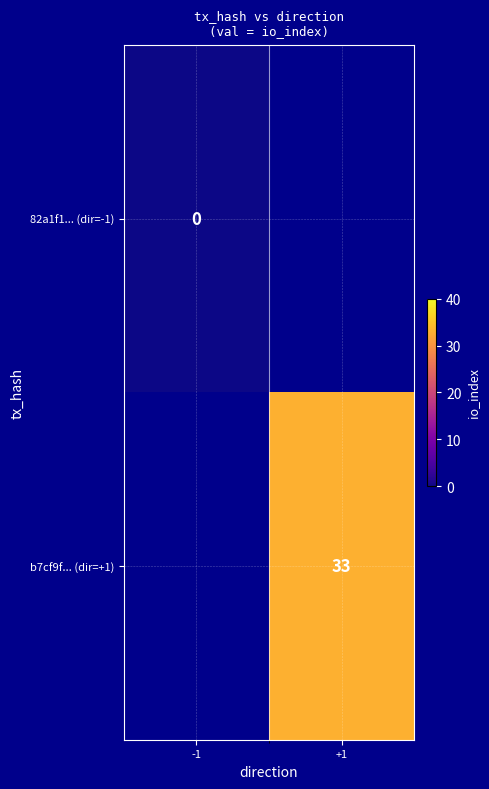

The b7cf9f... (dir=+1) series shows 33 at +1. True or false?

True